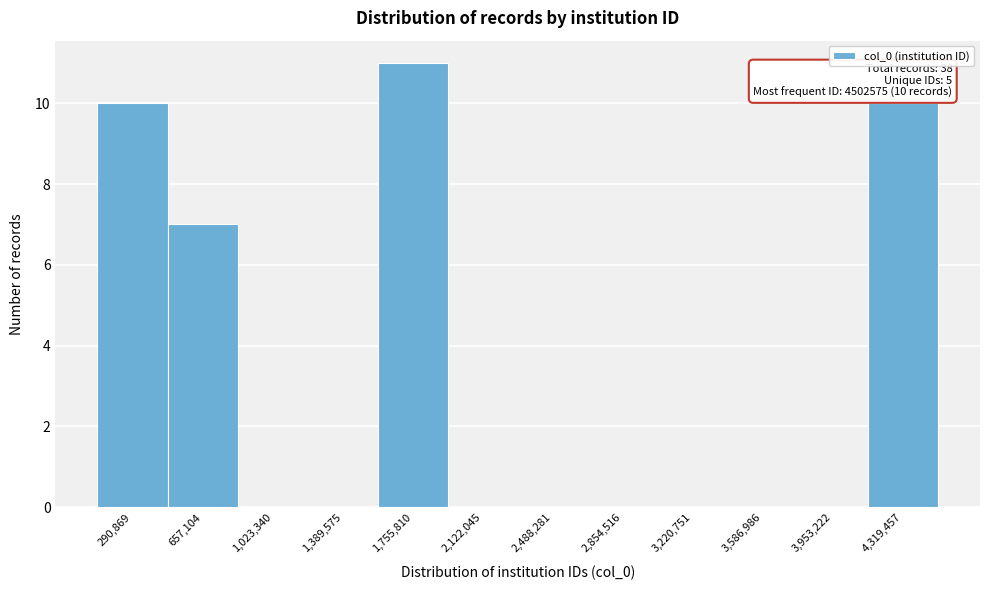

Over which range of the x-axis is the bar tallest?

1550000 to 1950000